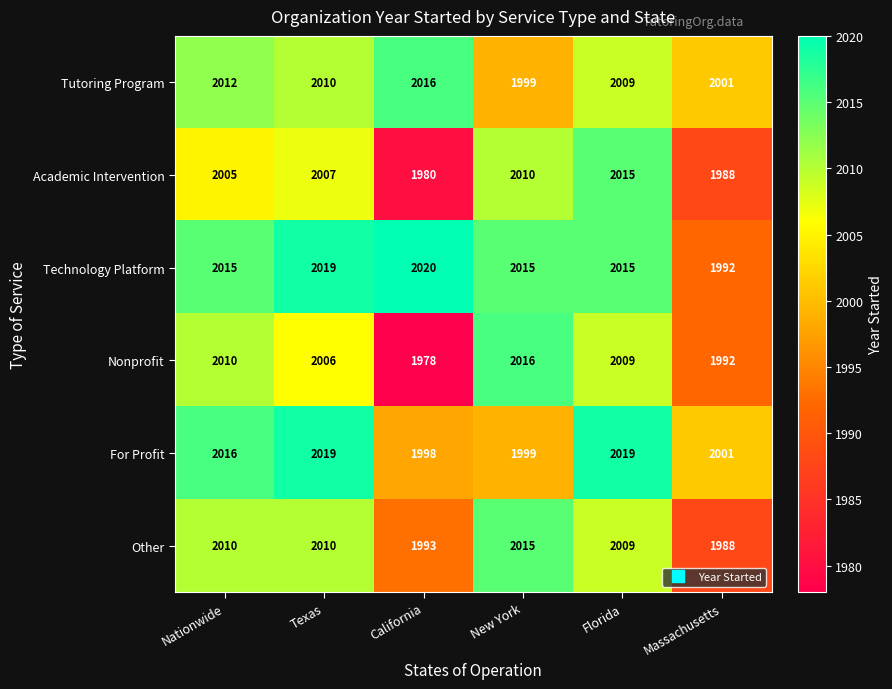

Which series has the largest total across all categories?

Technology Platform